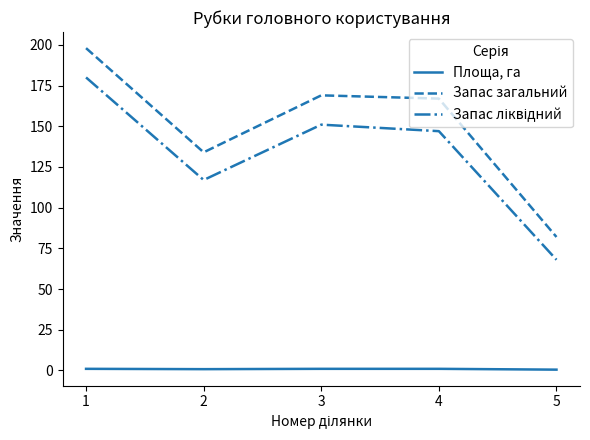

What is the greatest value displayed?

198.0